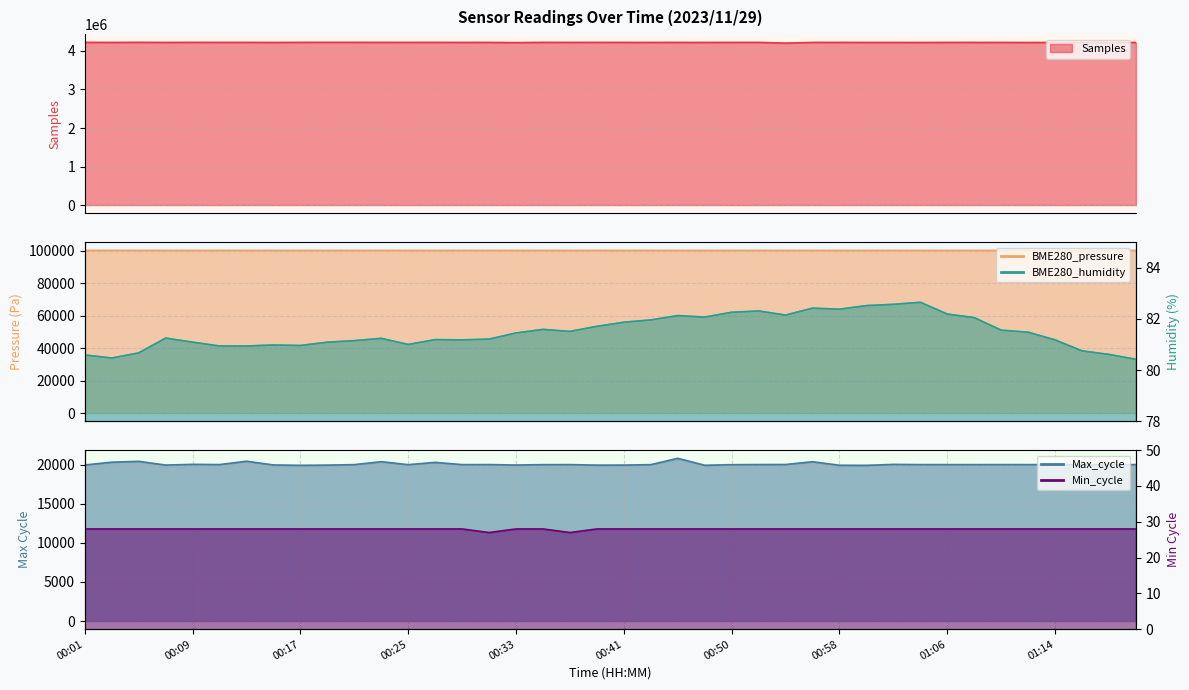

What is the label of the 40th point from the right?

00:01